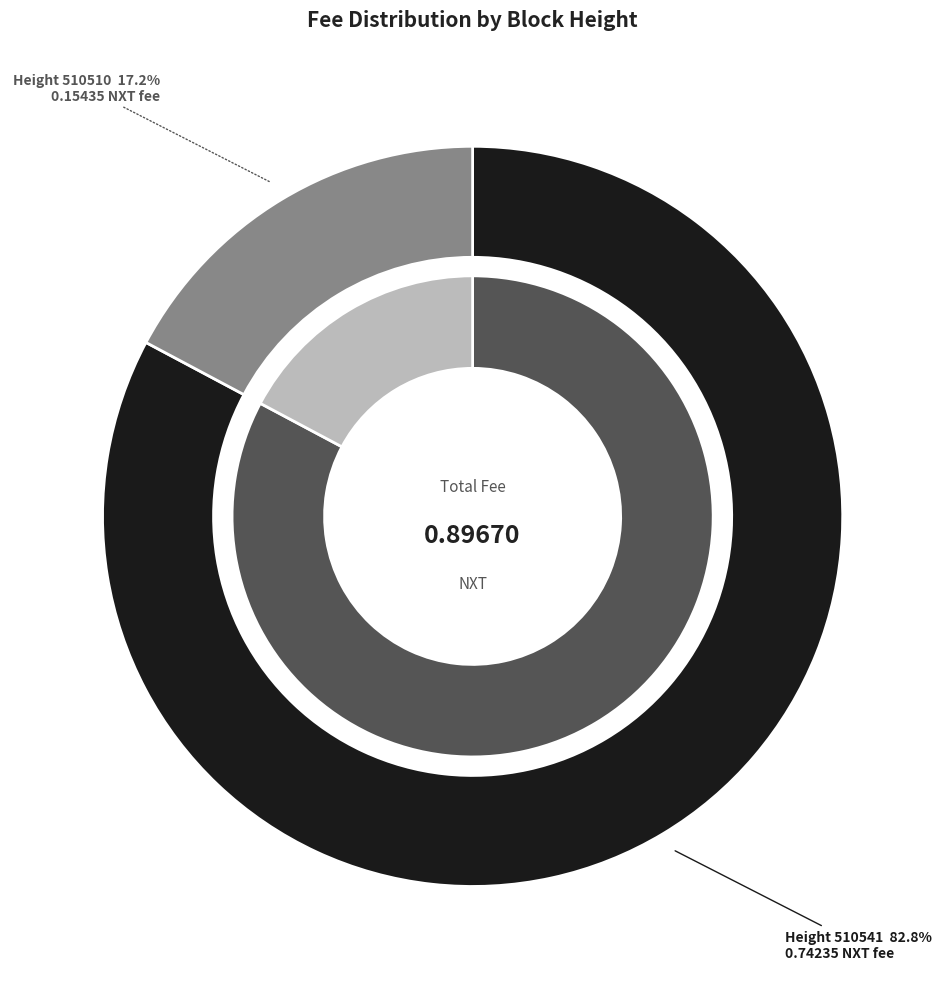

Is it true that 510510 is 17% of the pie?

True